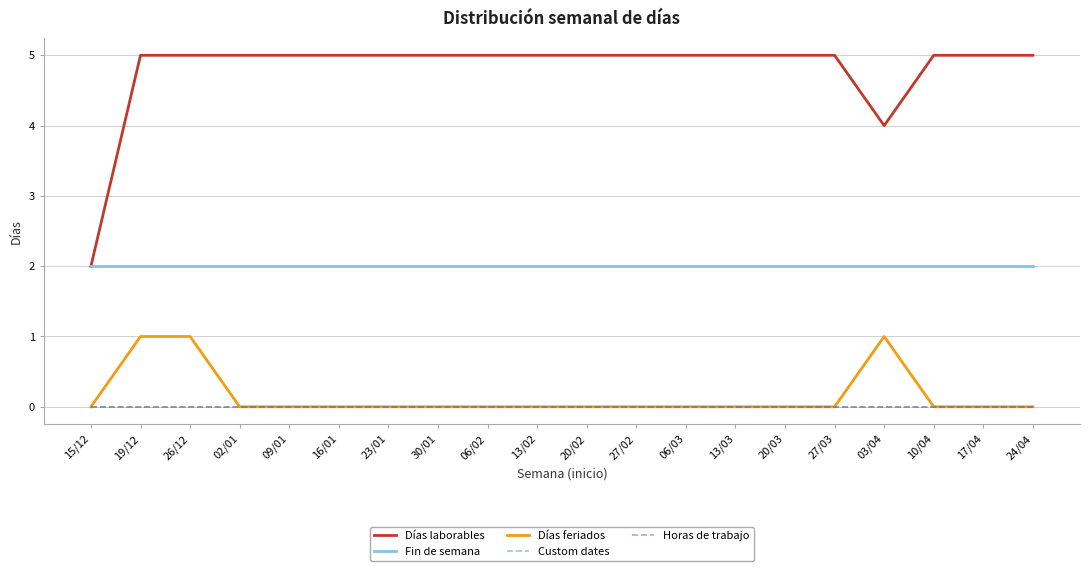

What is the total value across all series at 03/04?

7